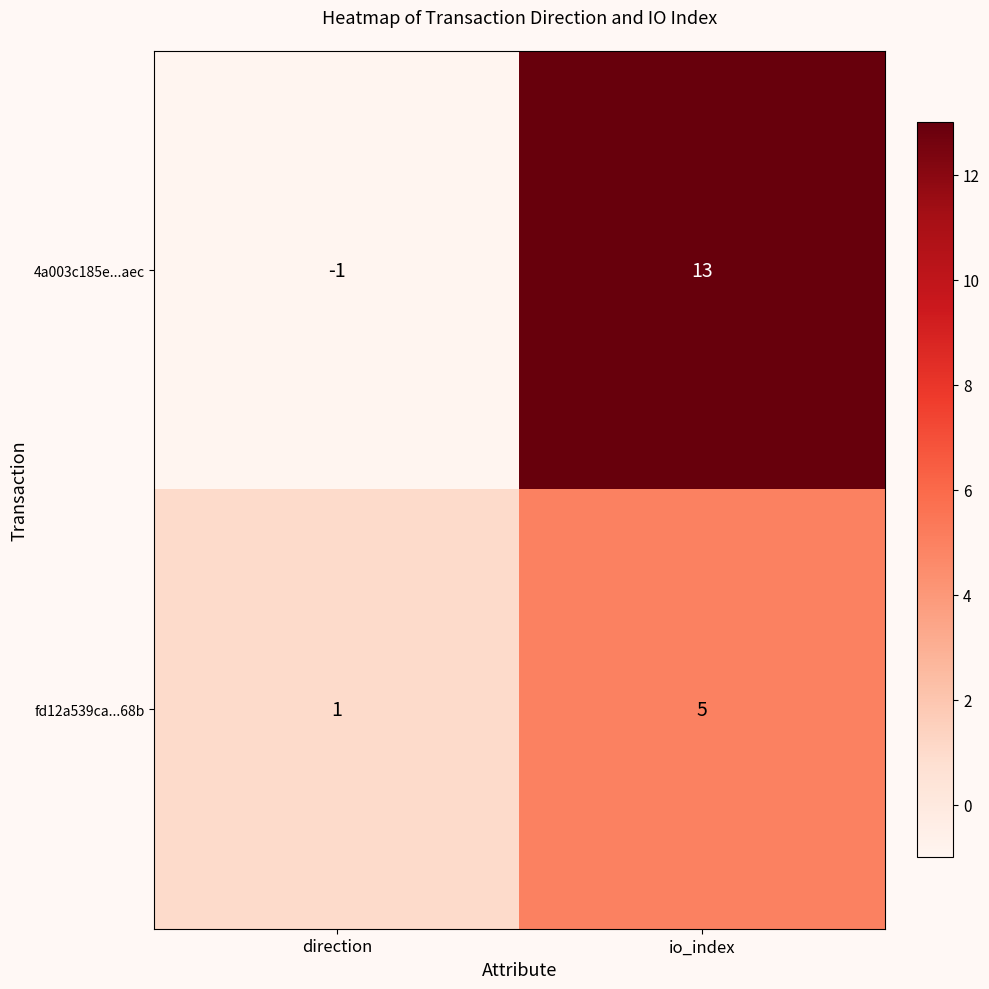

What is the spread (max minus min) of values at io_index?

8